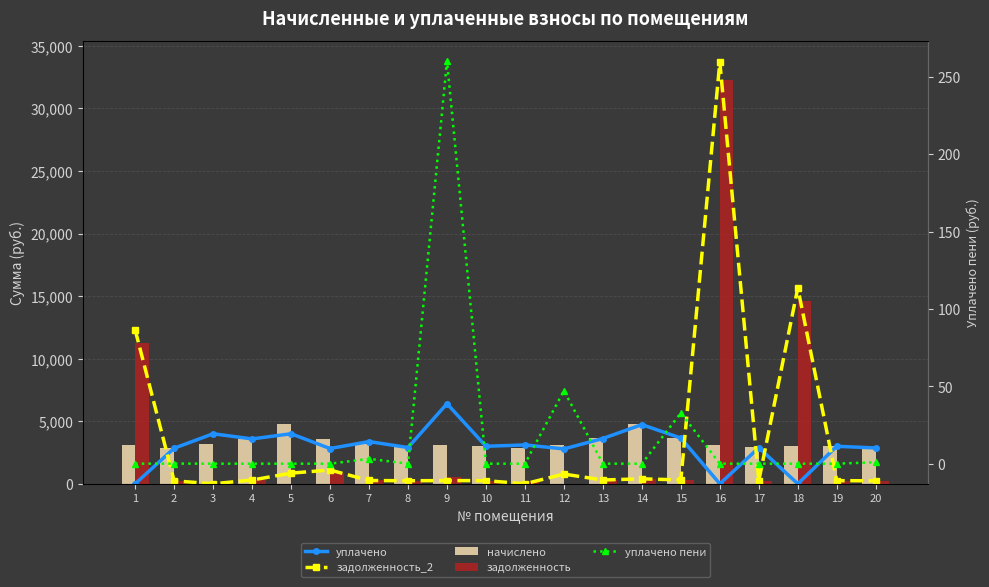

Which has a higher value, 10 or 16?

10